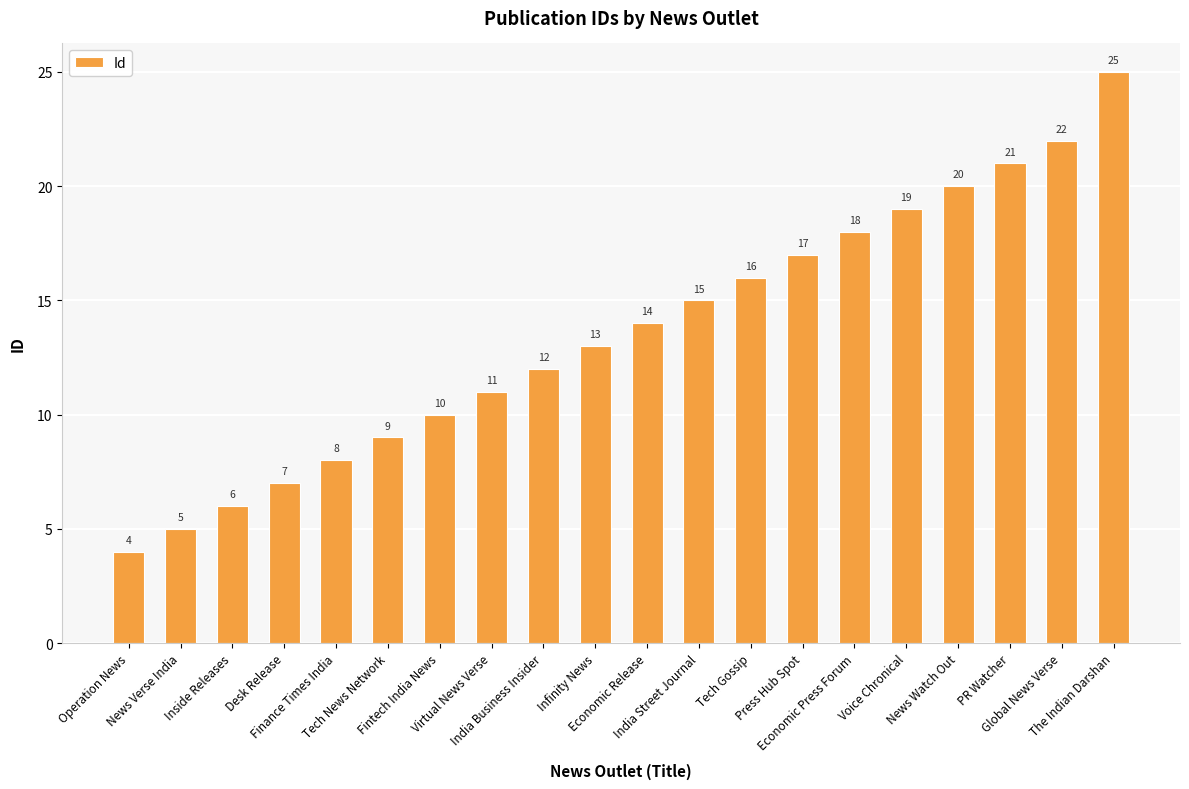

At which category does the chart reach its peak across all series?

The Indian Darshan